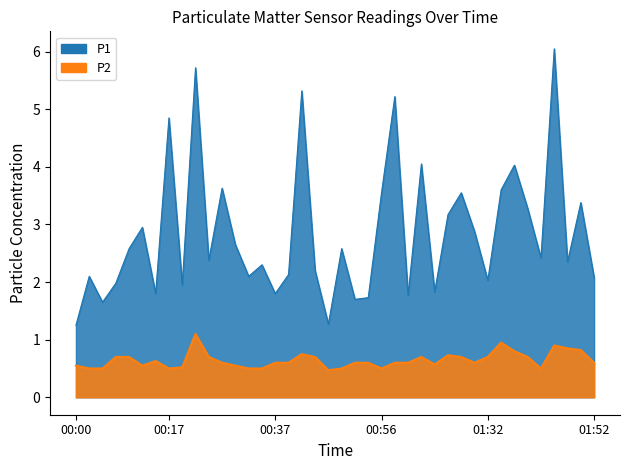

What are all the series names shown in the legend?

P1, P2